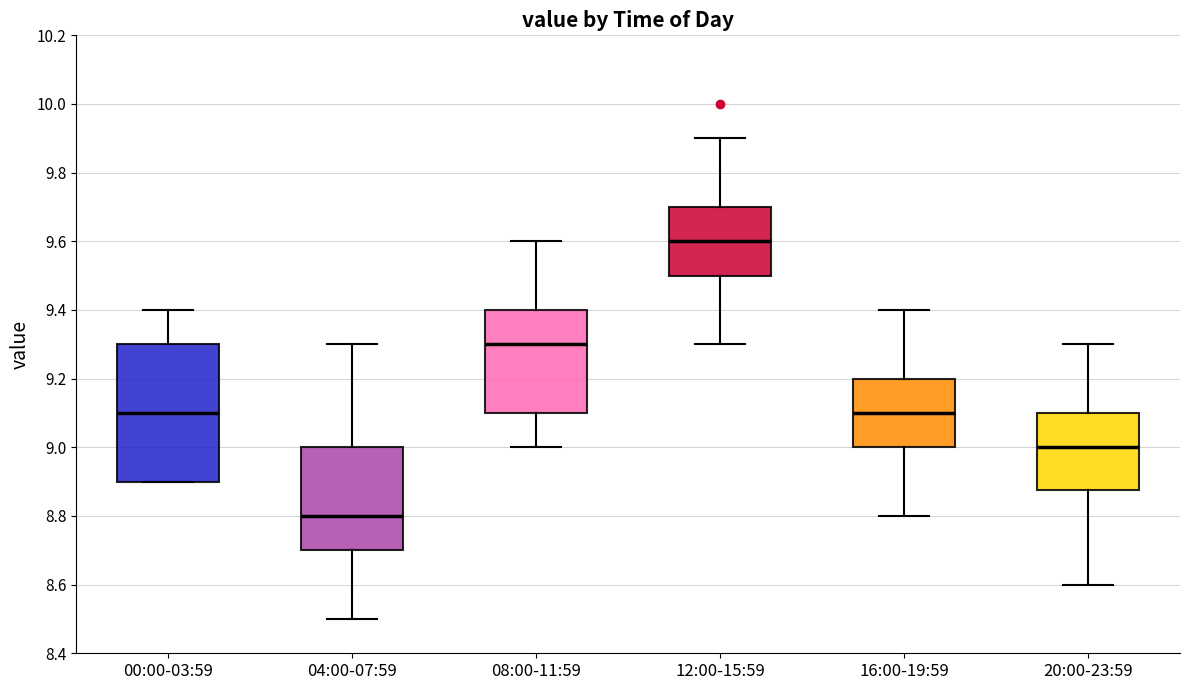

Reading left to right, transcribe this box plot: for each box, give where its median line is, the range the box spans, and where its two whiskers end, as read against the y-axis. The values are not printed on the chart, so give them approximately, as read against the axis.

00:00-03:59: median 9.10, box 8.90 to 9.30, whiskers 8.90 to 9.40
04:00-07:59: median 8.80, box 8.70 to 9.00, whiskers 8.50 to 9.30
08:00-11:59: median 9.30, box 9.10 to 9.40, whiskers 9.00 to 9.60
12:00-15:59: median 9.60, box 9.50 to 9.70, whiskers 9.30 to 9.90
16:00-19:59: median 9.10, box 9.00 to 9.20, whiskers 8.80 to 9.40
20:00-23:59: median 9.00, box 8.88 to 9.10, whiskers 8.60 to 9.30